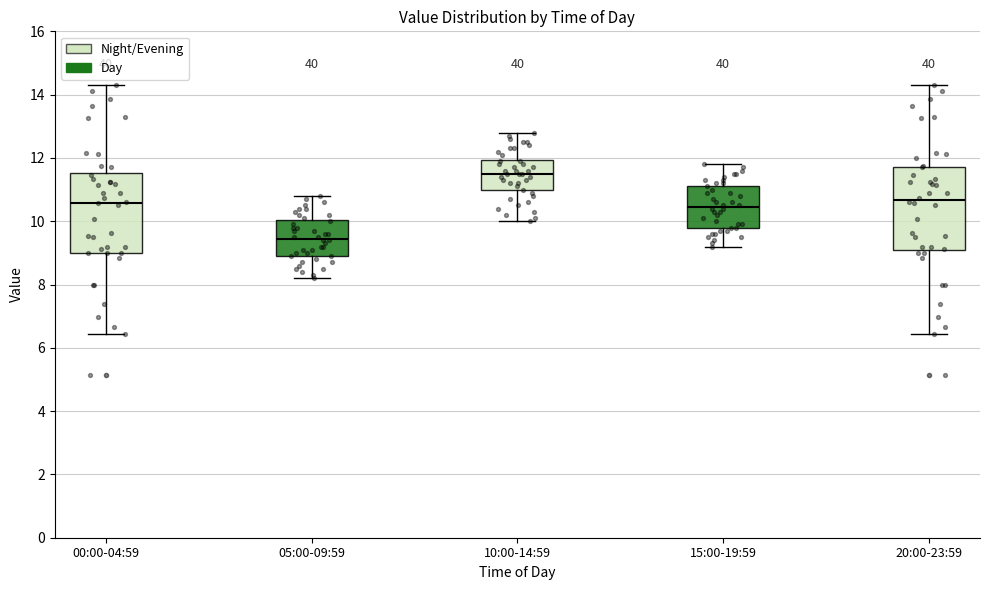

Reading left to right, read every box against the y-axis: the position of its median line, the range the box covers, and the ends of its whiskers. The values are not printed on the chart, so give them approximately, as read against the axis.

00:00-04:59: median 10.6, box 9.0 to 11.6, whiskers 6.4 to 14.4
05:00-09:59: median 9.4, box 9.0 to 10.0, whiskers 8.2 to 10.8
10:00-14:59: median 11.6, box 11.0 to 12.0, whiskers 10.0 to 12.8
15:00-19:59: median 10.4, box 9.8 to 11.2, whiskers 9.2 to 11.8
20:00-23:59: median 10.6, box 9.0 to 11.8, whiskers 6.4 to 14.4